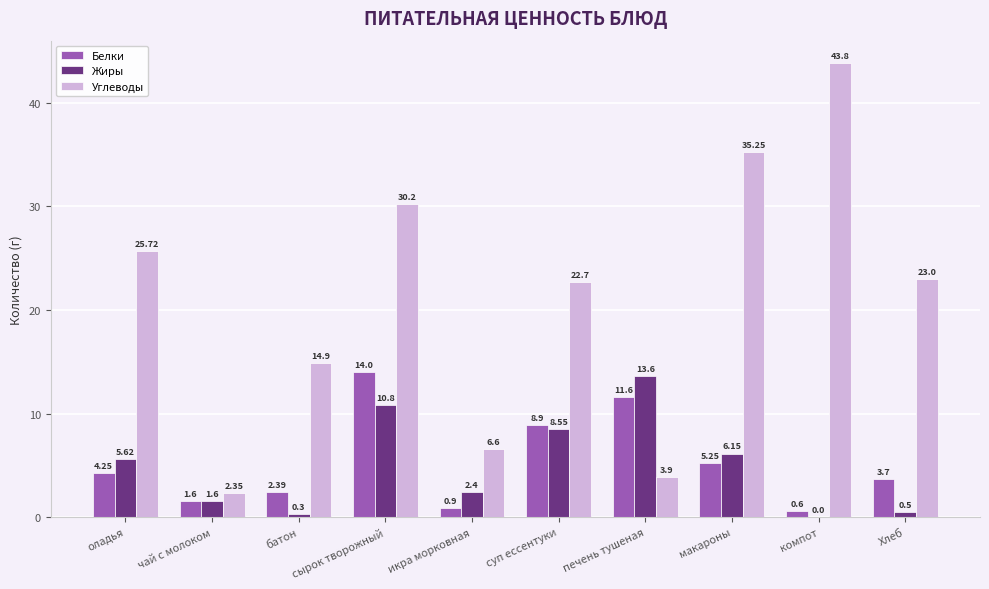

Where does the Белки series first go above 4?

оладья